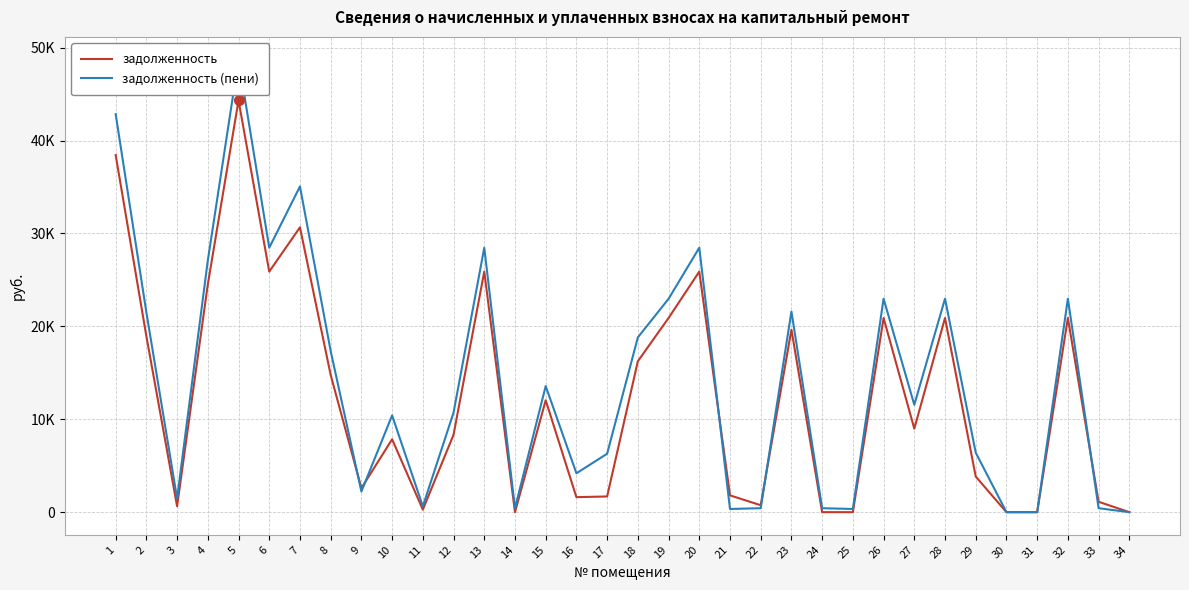

Which series has the largest total across all categories?

задолженность (пени)